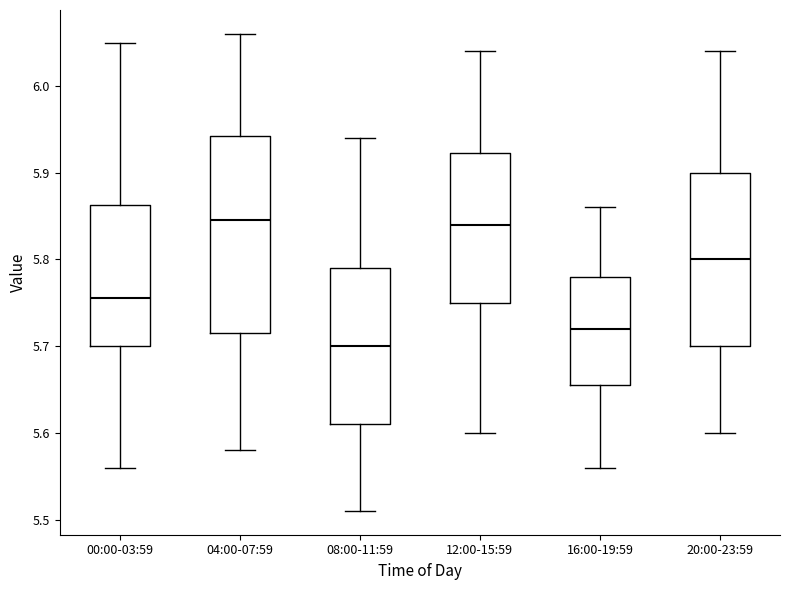

Where does the upper whisker of the box for 12:00-15:59 end on the y-axis? The values are not printed on the chart, so give them approximately, as read against the axis.

6.04